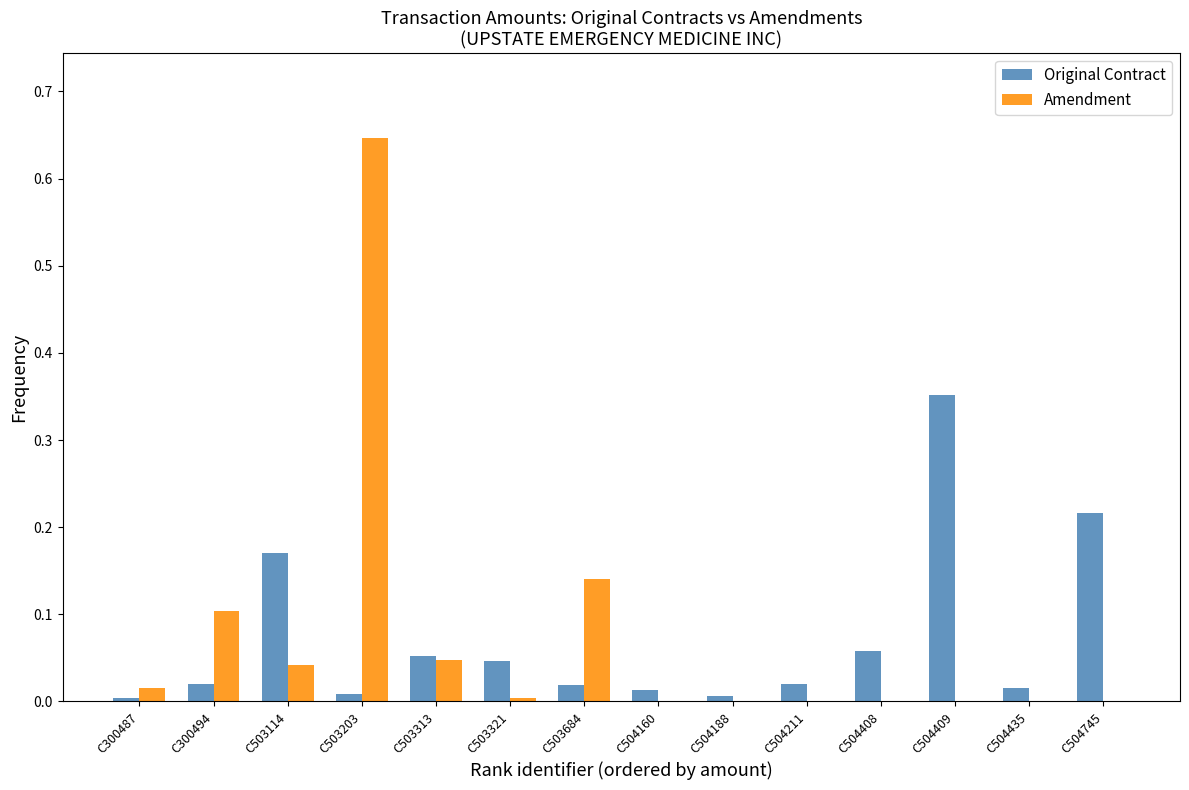

At which category is the sum across all series the highest?

C503203